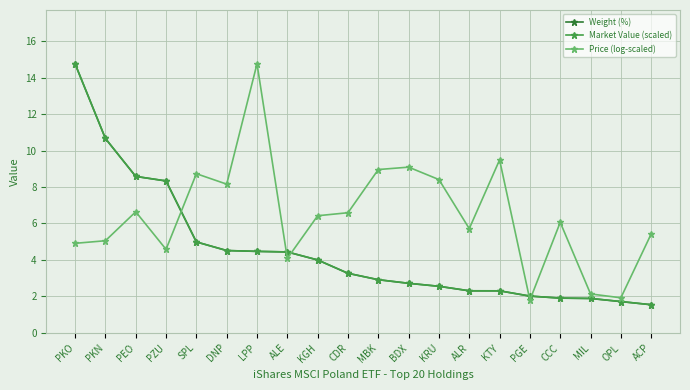

What is the label of the 20th point from the left?

ACP